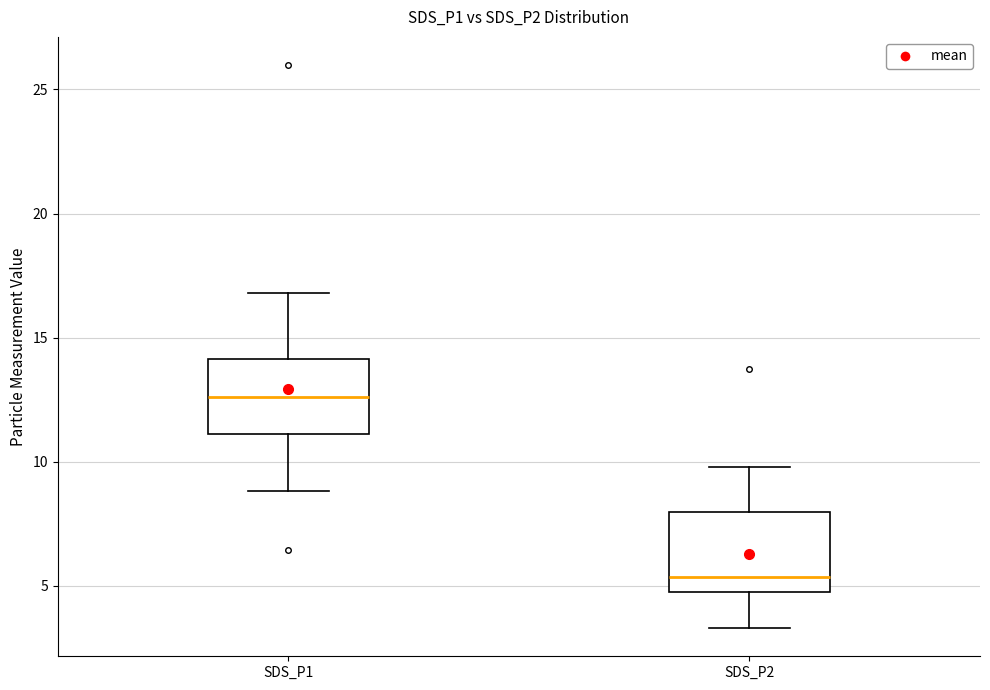

Where does the upper whisker of the box for SDS_P1 end on the y-axis? The values are not printed on the chart, so give them approximately, as read against the axis.

17.0